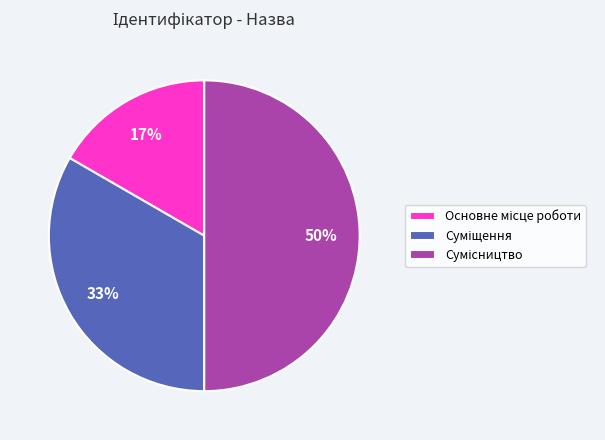

To the nearest percent, what is the average slice percentage?

33%